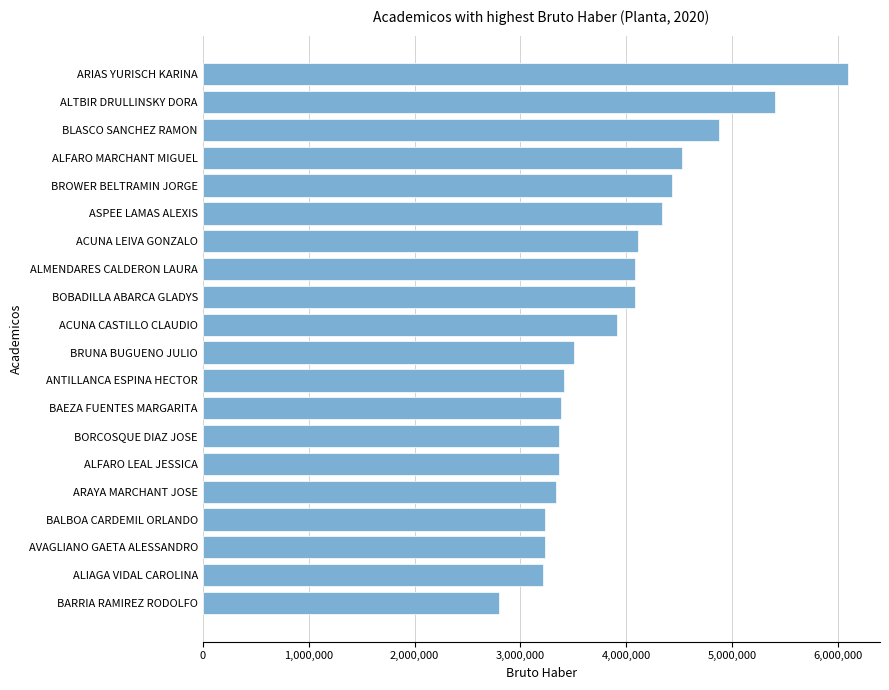

What is the difference between the maximum and minimum values?

3293138